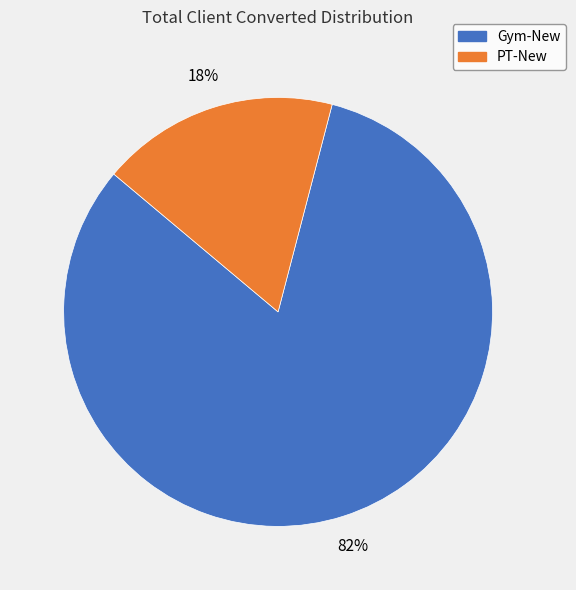

To the nearest percent, what is the difference between the PT-New and Gym-New slice percentages?

64%